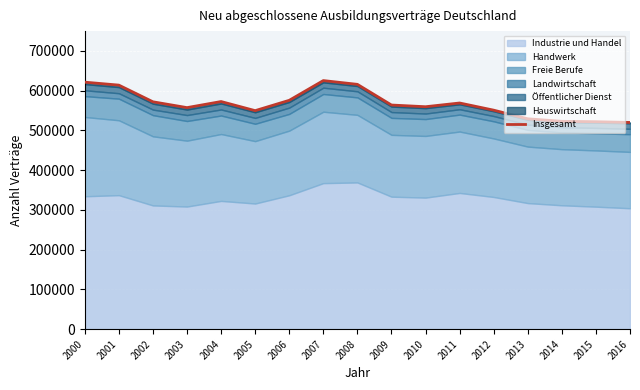

What is the difference between the values at 2004 and 2008?

43254